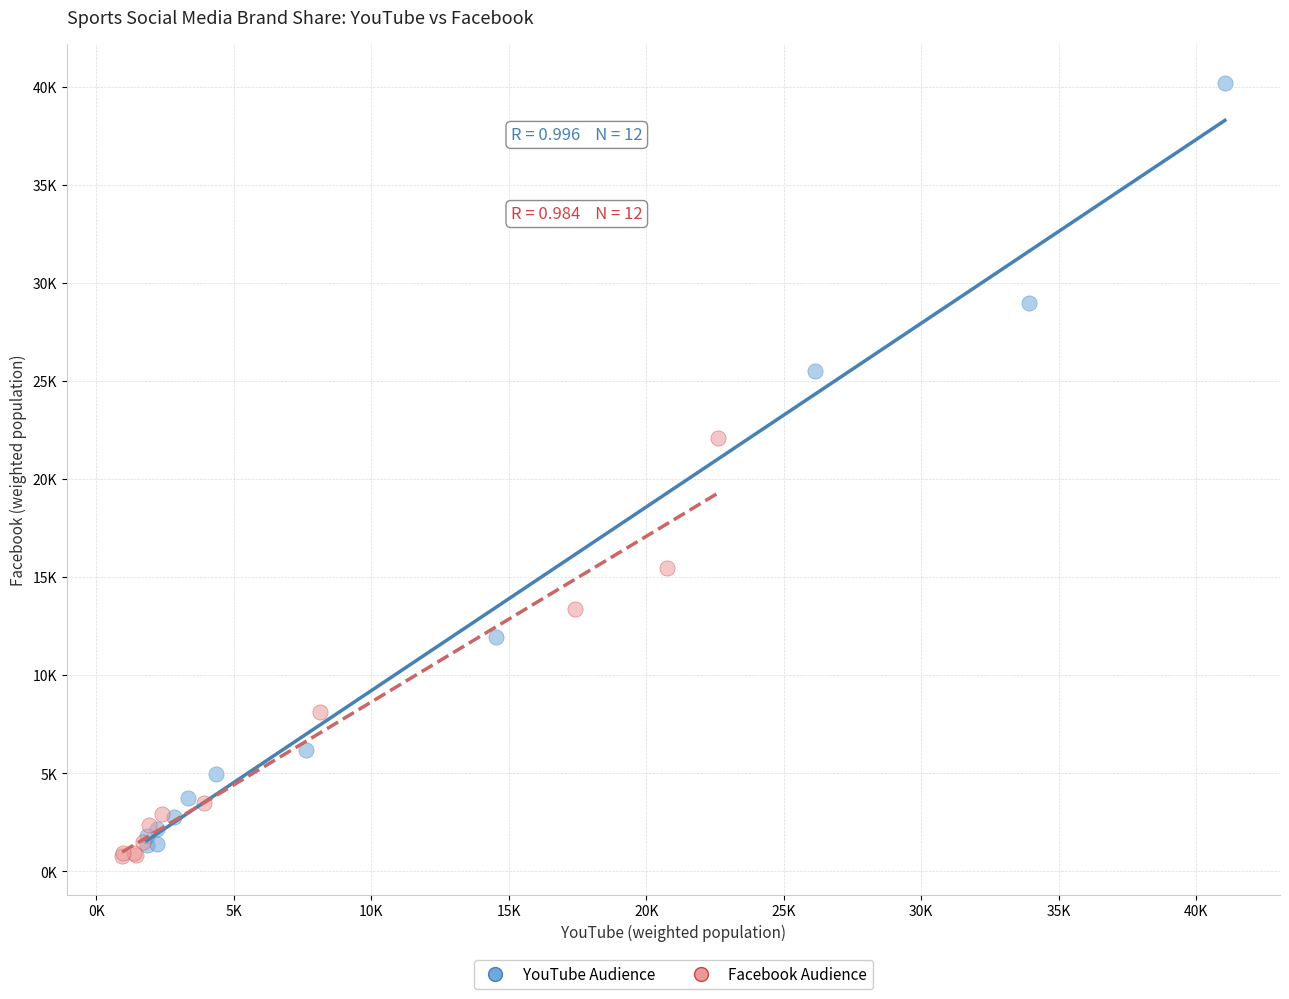

Which series has the widest spread of Y values?

YouTube Audience